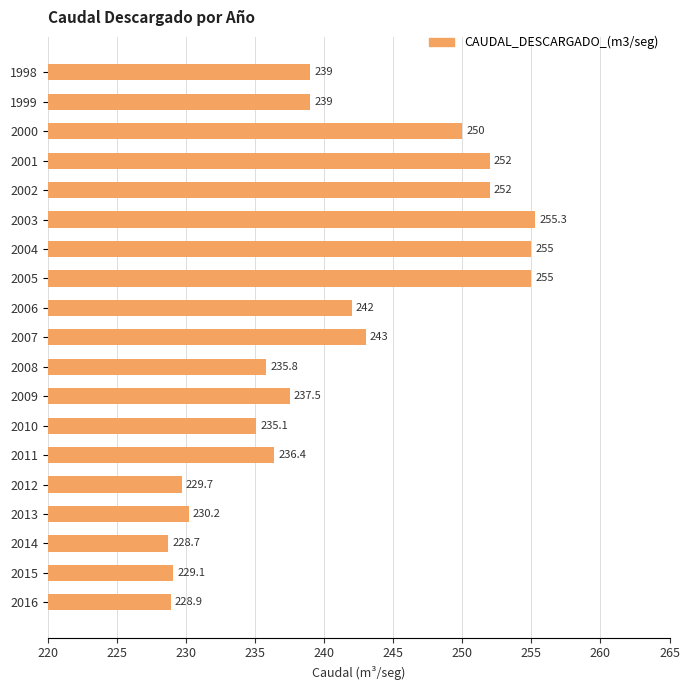

At which label is the value closest to 242?

2006